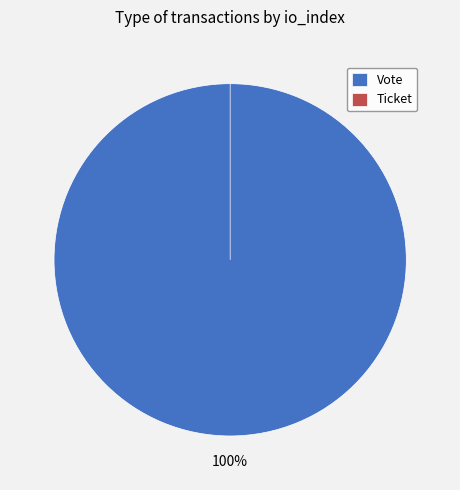

Between Ticket and Vote, which is larger?

Vote